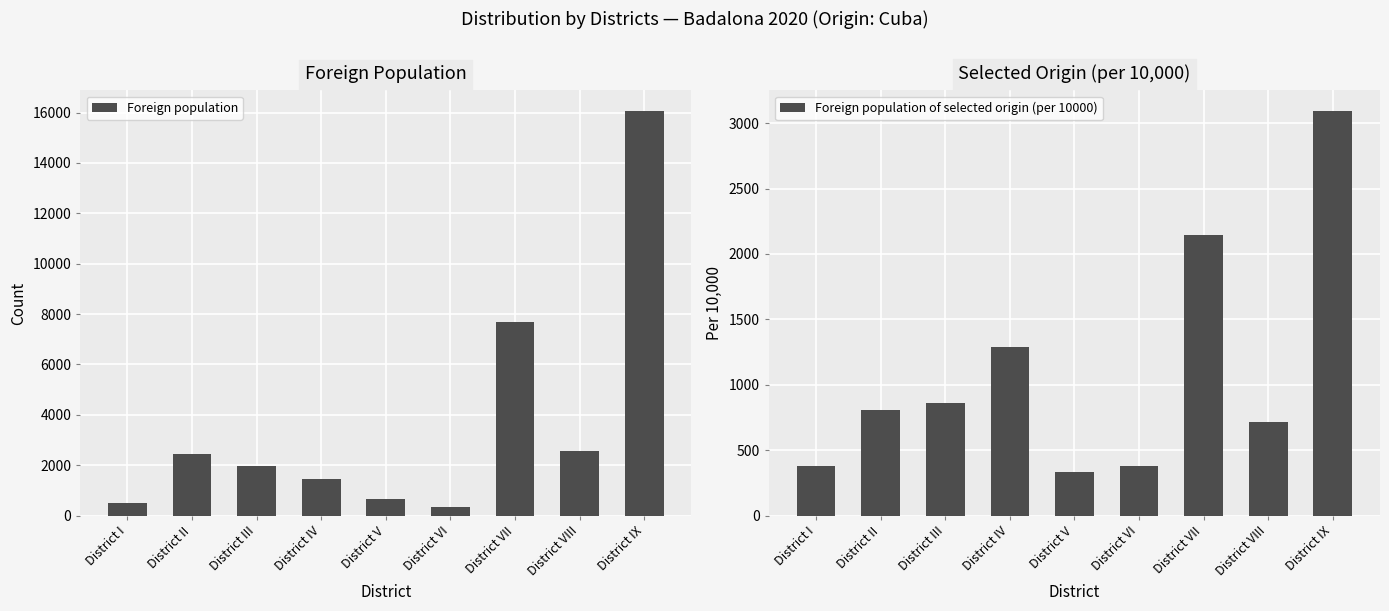

Where does the Foreign population series first go above 1987?

District II